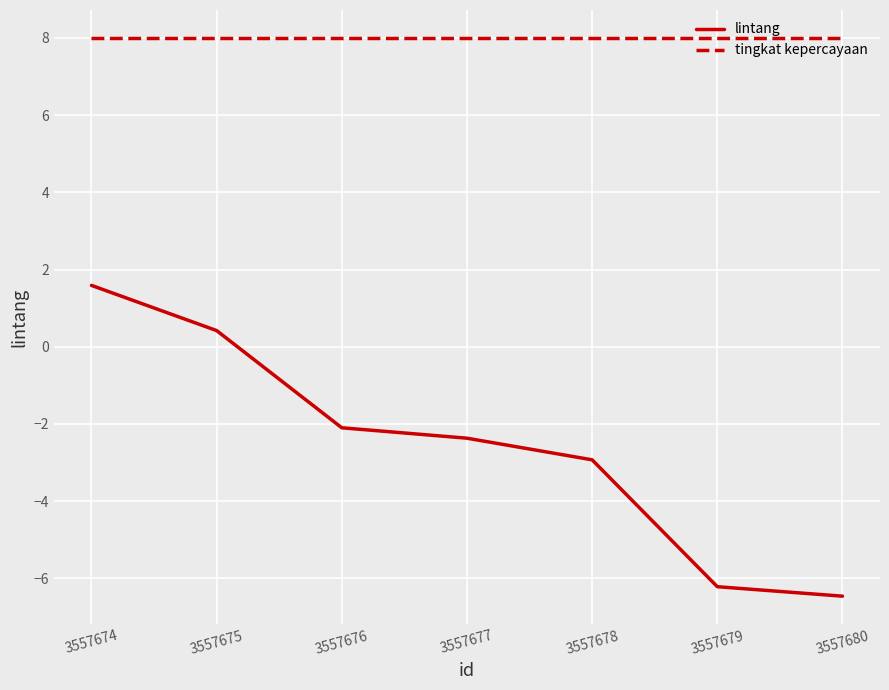

What is the lowest value of the lintang series?

-6.5